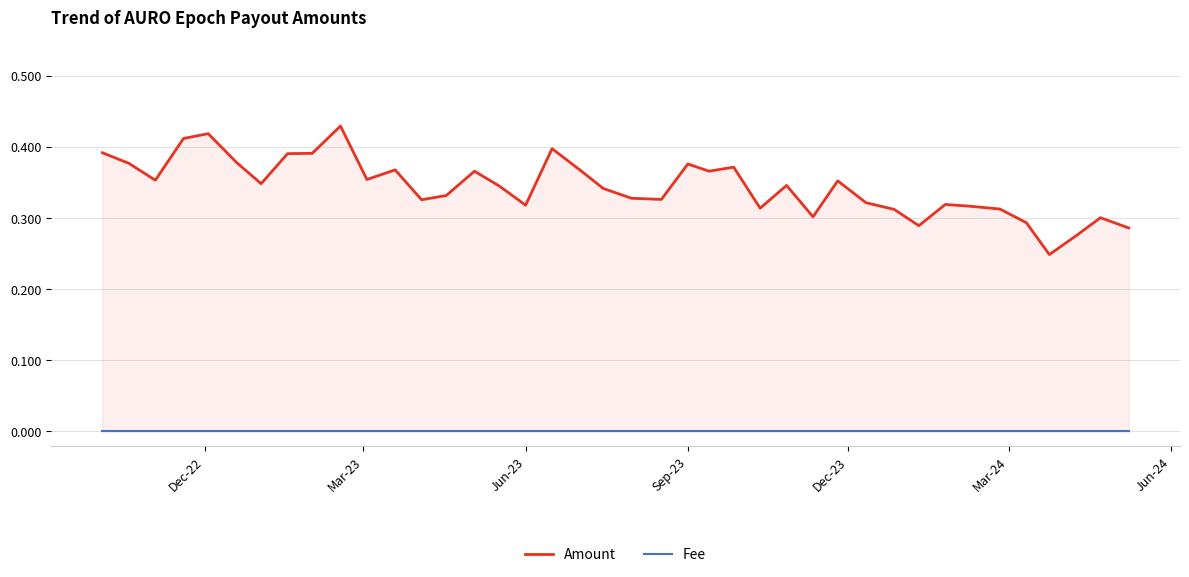

True or false: Amount and Fee cross at least once.

False